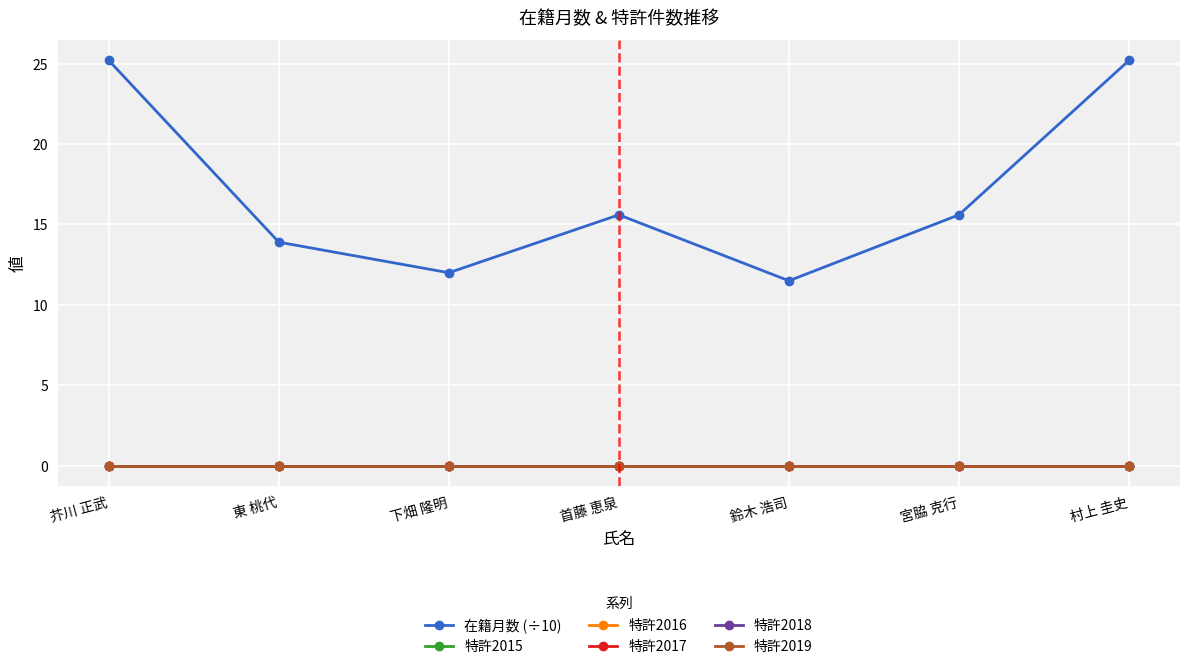

At how many categories does at least one series exceed 15?

4